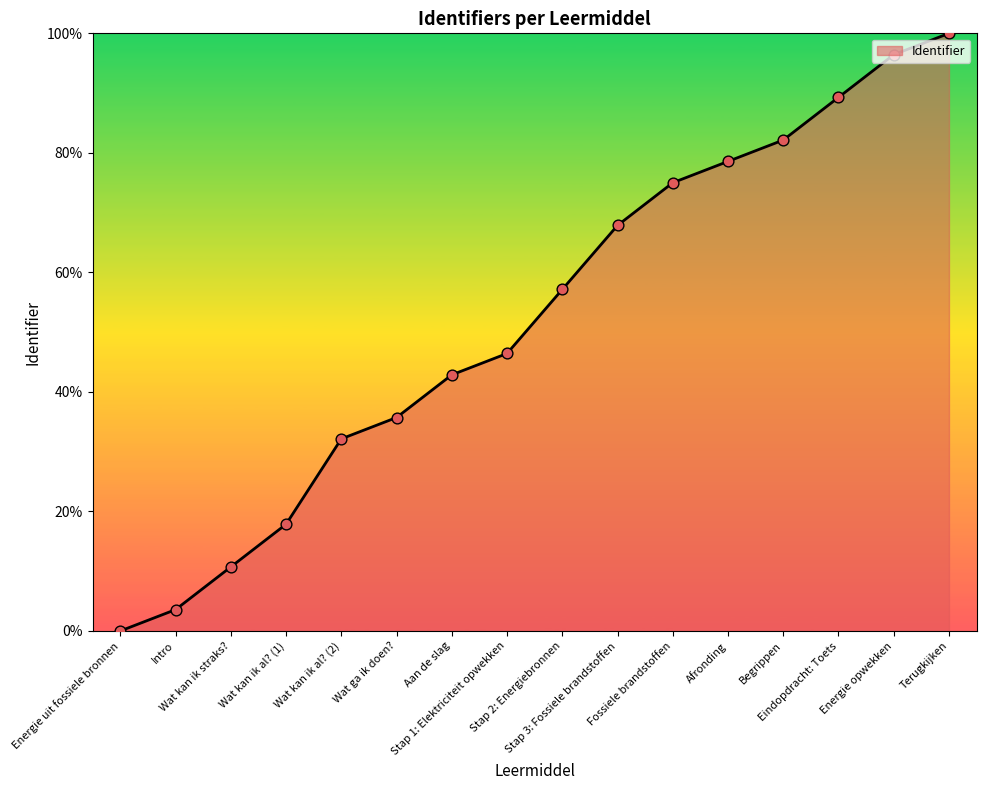

Which has a higher value, Wat ga ik doen? or Fossiele brandstoffen?

Fossiele brandstoffen